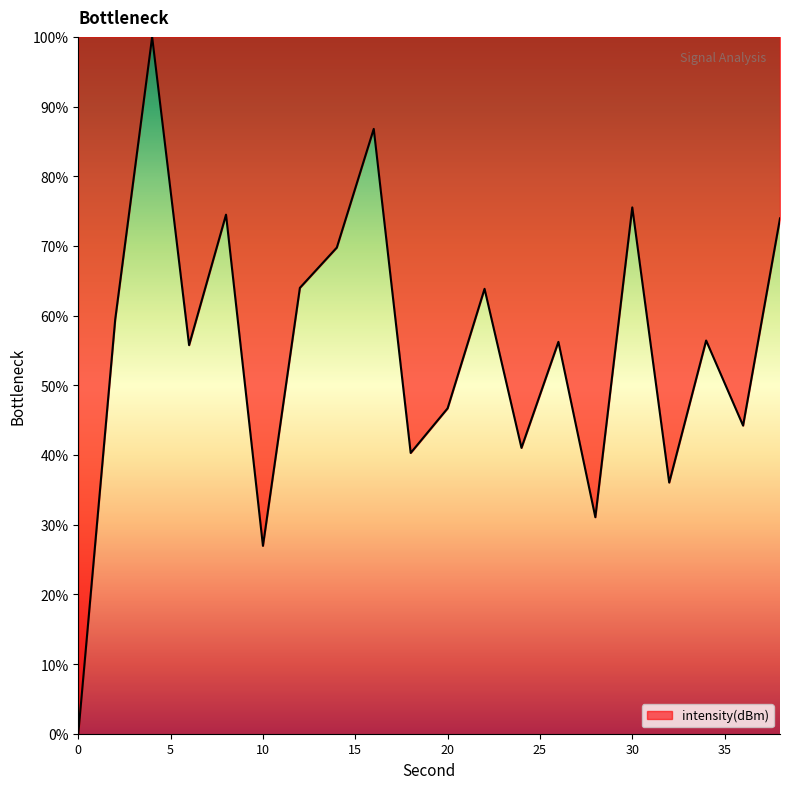

What is the difference between the maximum and minimum values?

100.0